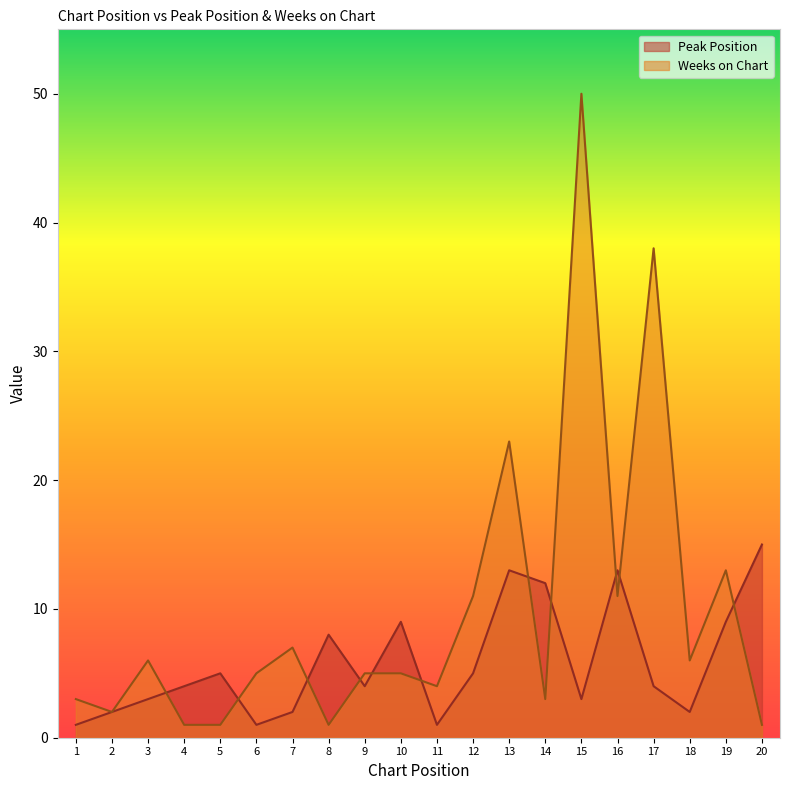

At which category does Weeks on Chart reach its first local peak?

3